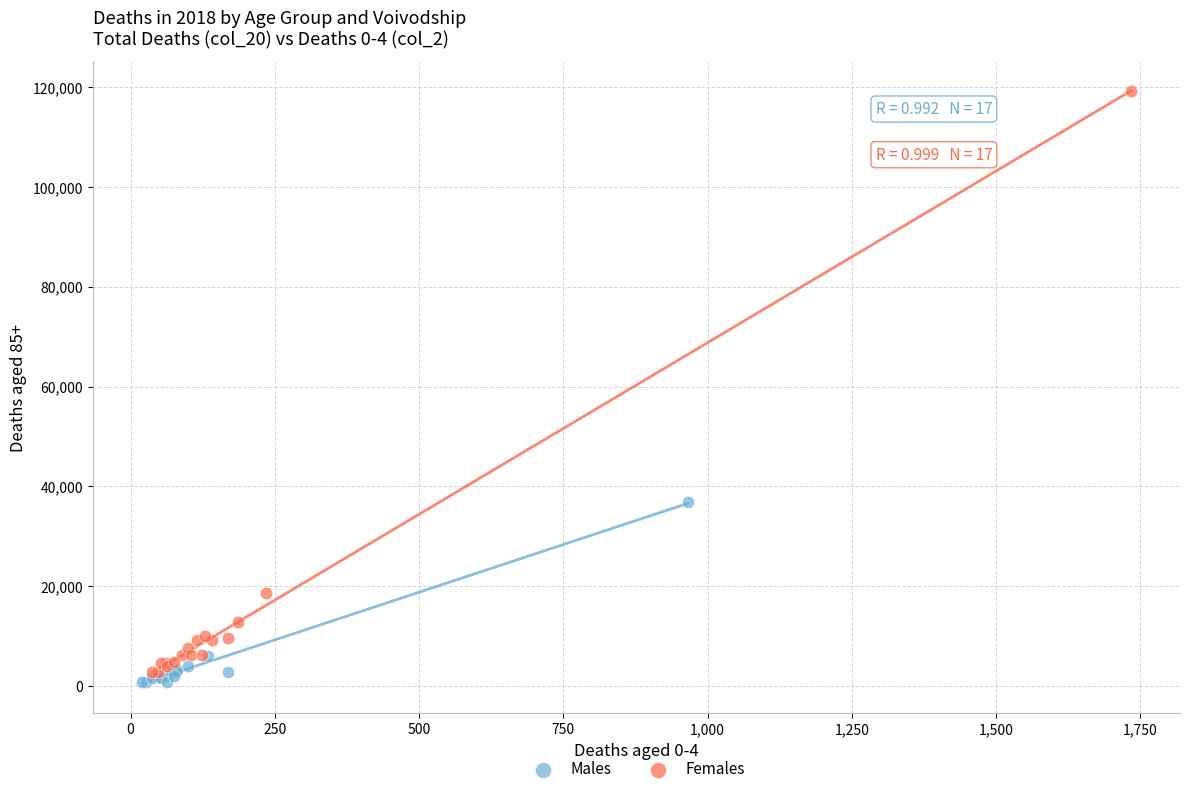

Which series has the widest spread of Y values?

Females